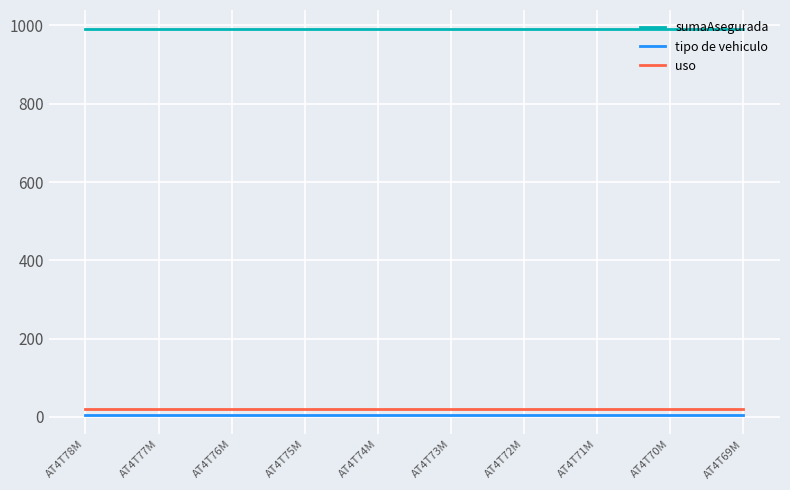

Which series has the largest total across all categories?

sumaAsegurada